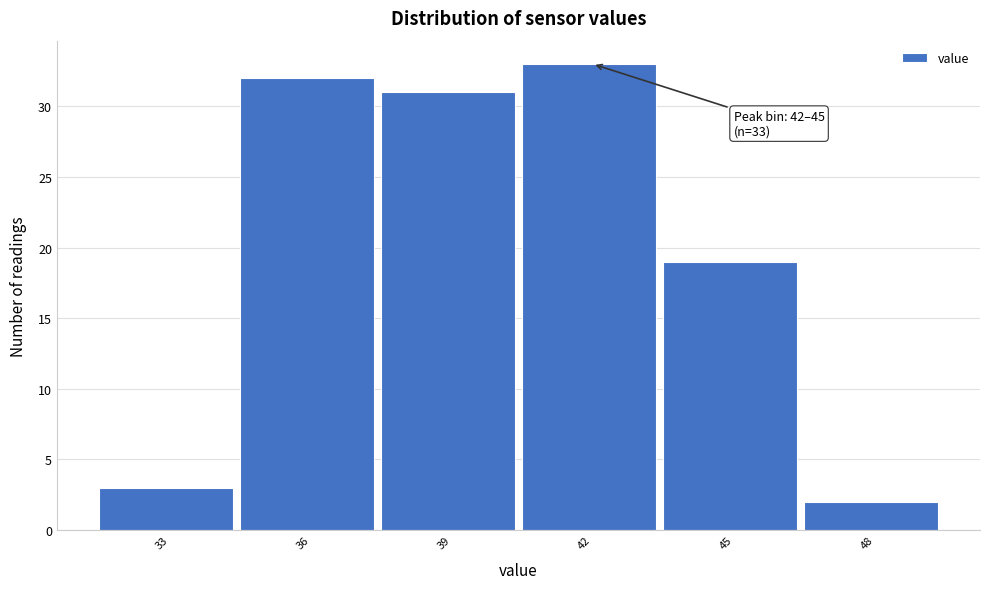

Reading right to left, transcribe all the data shown in this chart.

2	19	33	31	32	3